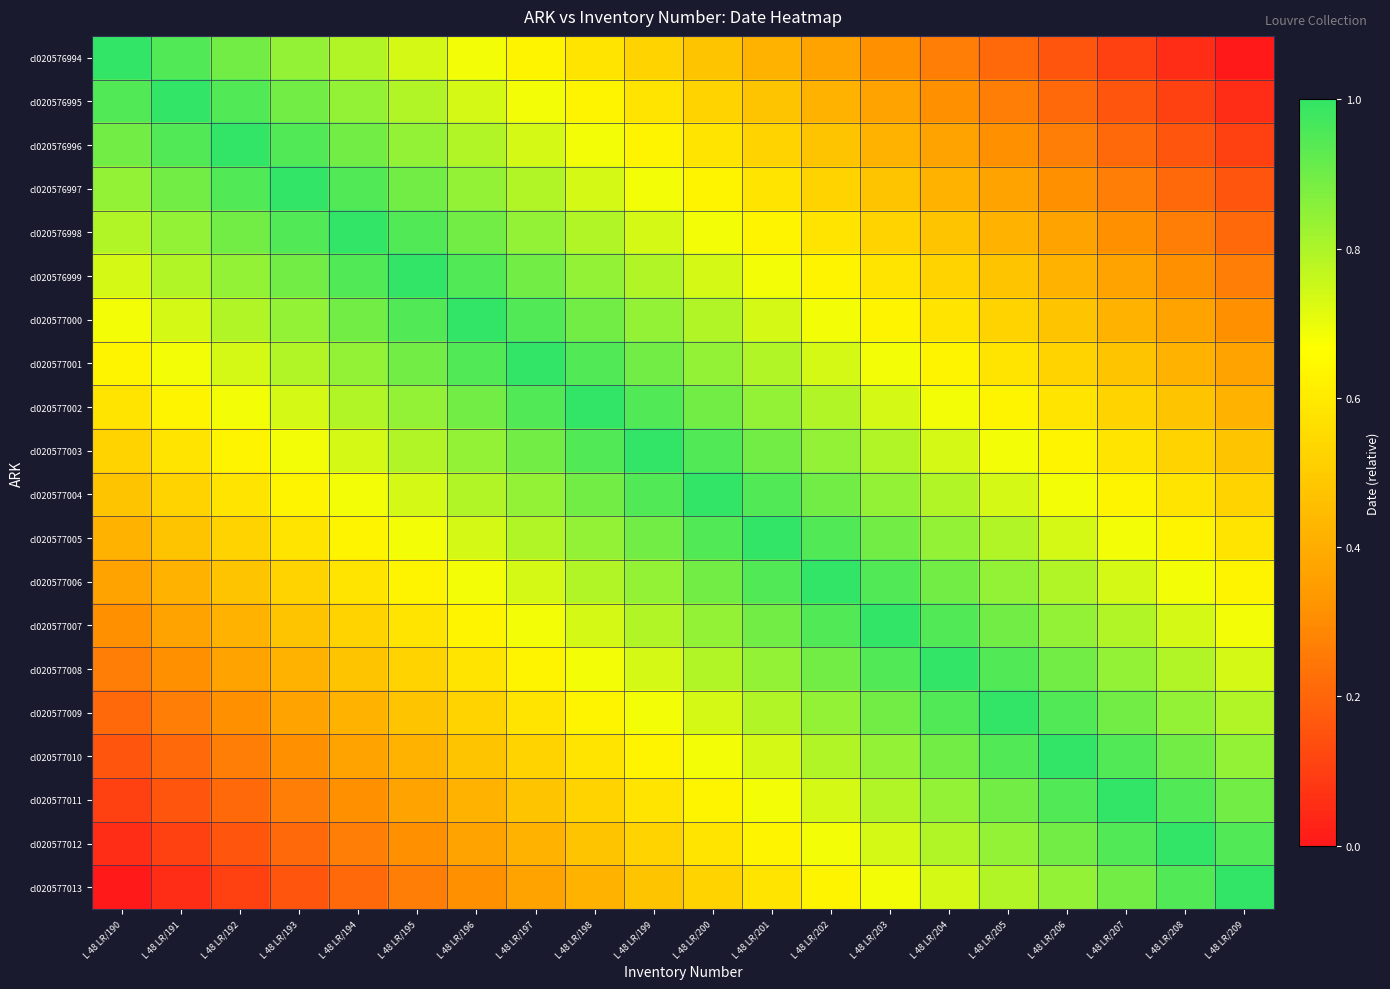

What is the total value across all series at L 48 LR/193?

12.5